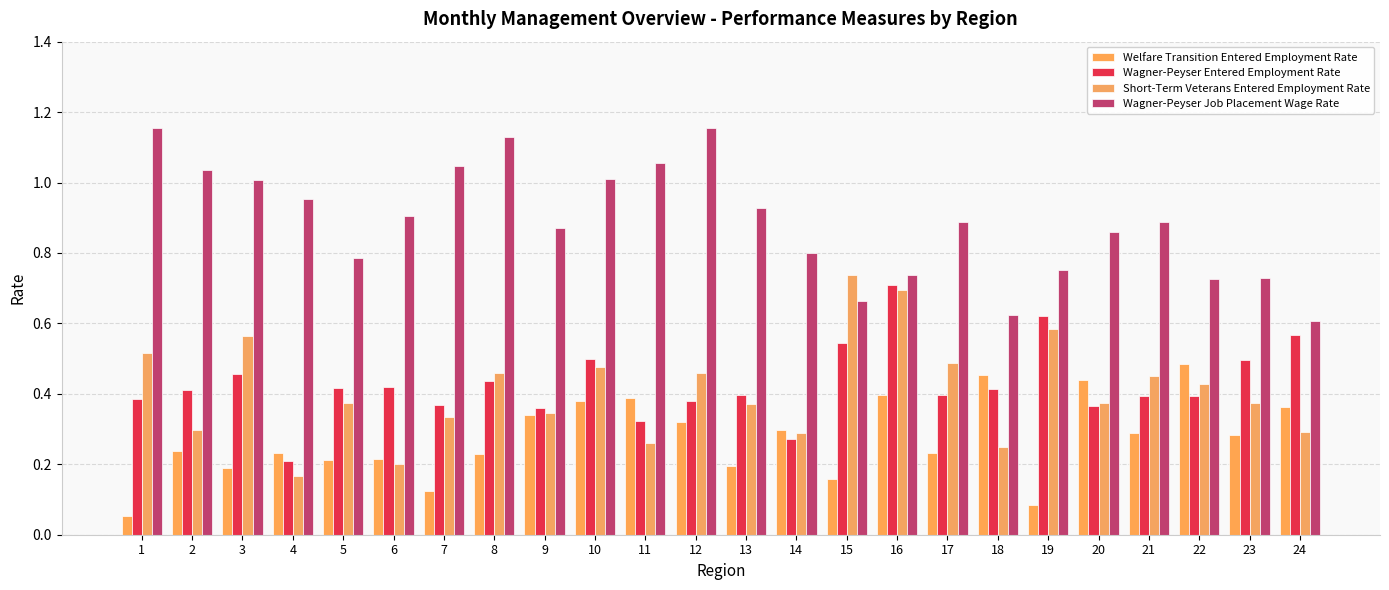

Between 1 and 4, which is larger?

4